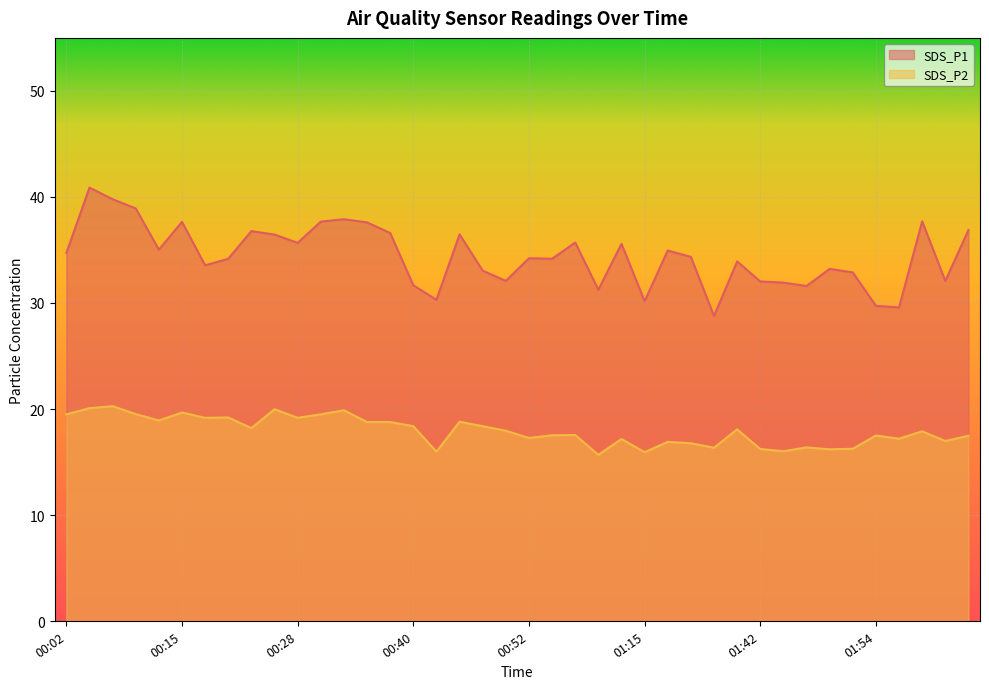

Reading right to left, list all the values displayed in this chart.

SDS_P1: 36.9	32.1	37.7	29.6	29.7	32.9	33.2	31.6	31.9	32.0	33.9	28.8	34.4	35.0	30.2	35.6	31.2	35.7	34.2	34.2	32.1	33.0	36.5	30.3	31.7	36.6	37.6	37.9	37.7	35.7	36.5	36.8	34.2	33.5	37.6	35.0	38.9	39.8	40.9	34.7
SDS_P2: 17.5	17.0	17.9	17.2	17.5	16.2	16.2	16.4	16.0	16.2	18.1	16.4	16.8	16.9	15.9	17.2	15.7	17.6	17.5	17.3	17.9	18.4	18.8	16.0	18.4	18.8	18.8	19.9	19.5	19.2	20.0	18.2	19.2	19.2	19.7	18.9	19.5	20.3	20.1	19.5